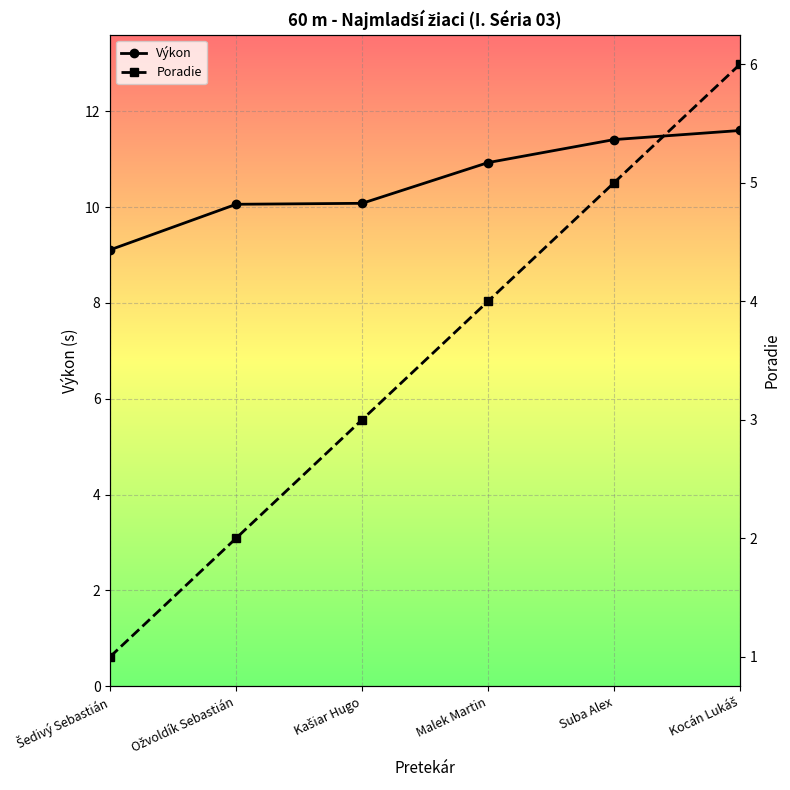

At which category does the chart reach its peak across all series?

Kocán Lukáš